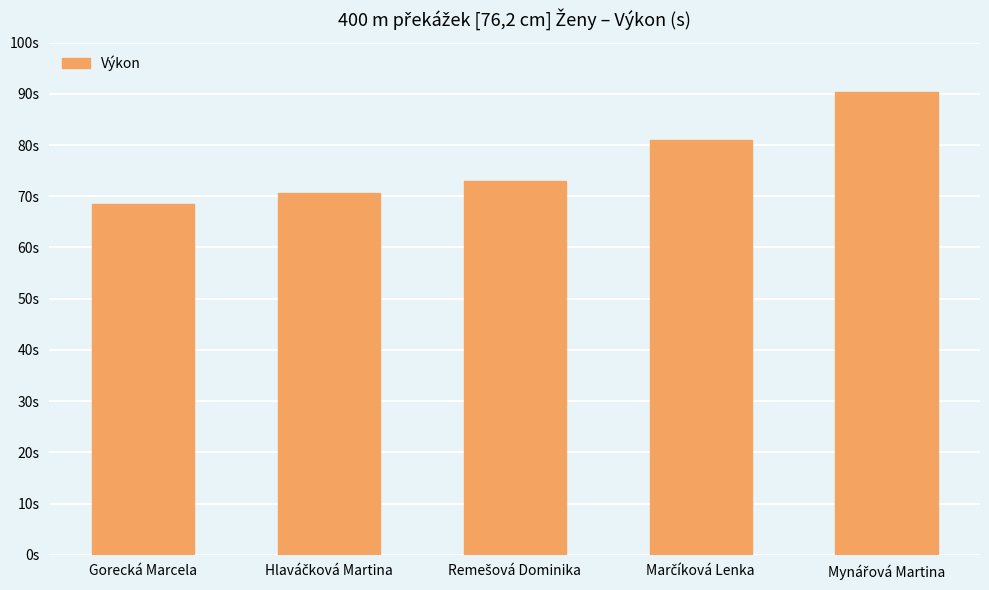

Which label corresponds to the largest value in the chart?

Mynářová Martina